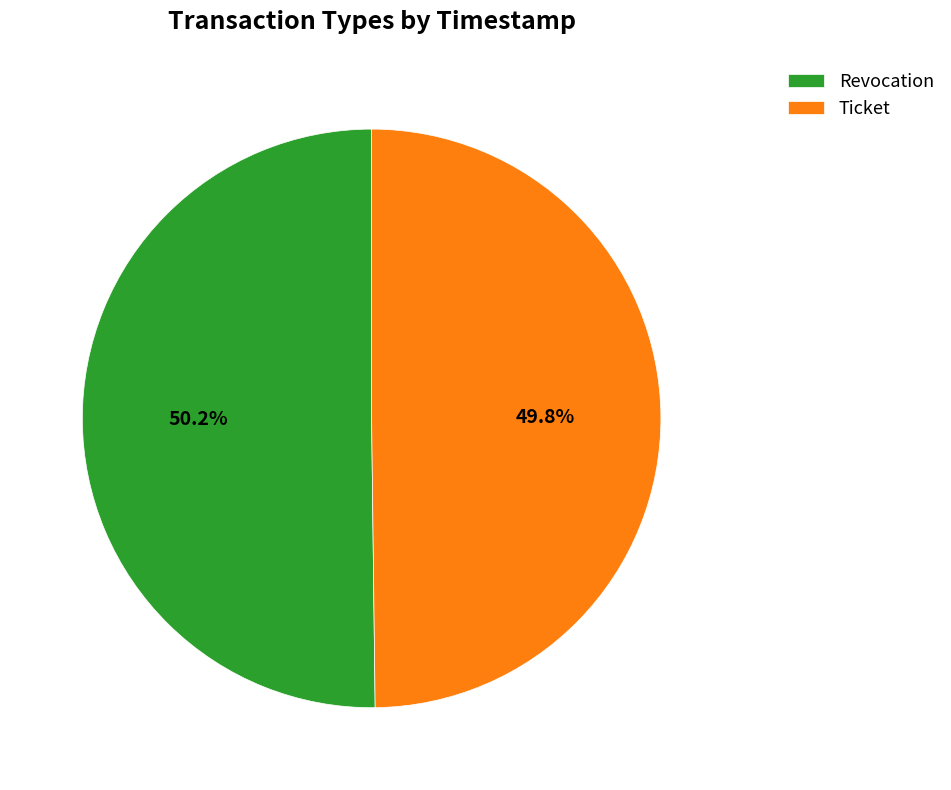

True or false: Revocation accounts for 58% of the total.

False